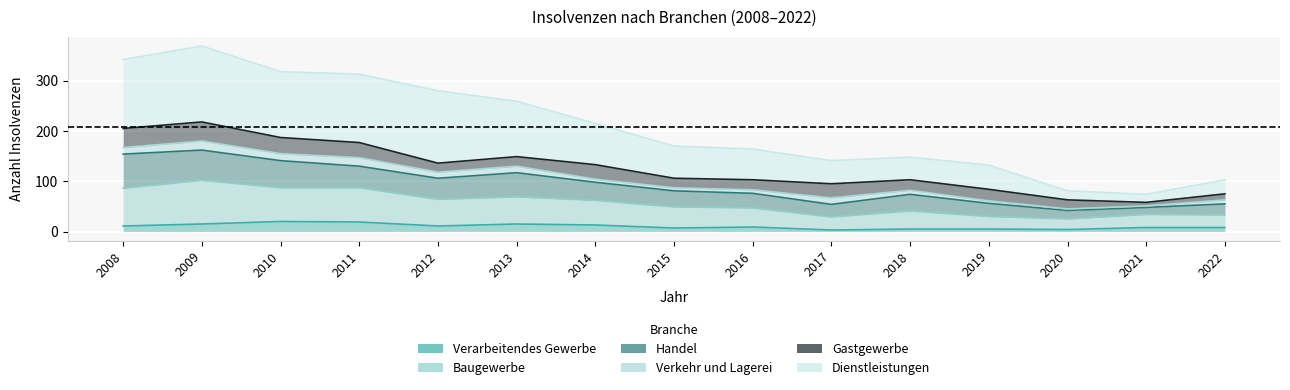

True or false: Verarbeitendes Gewerbe and Dienstleistungen intersect in this chart.

False